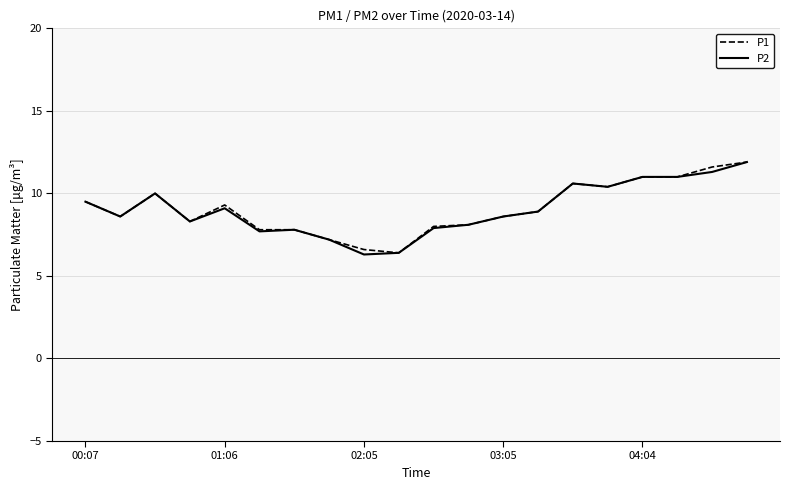

What is the minimum value for P2?

6.3